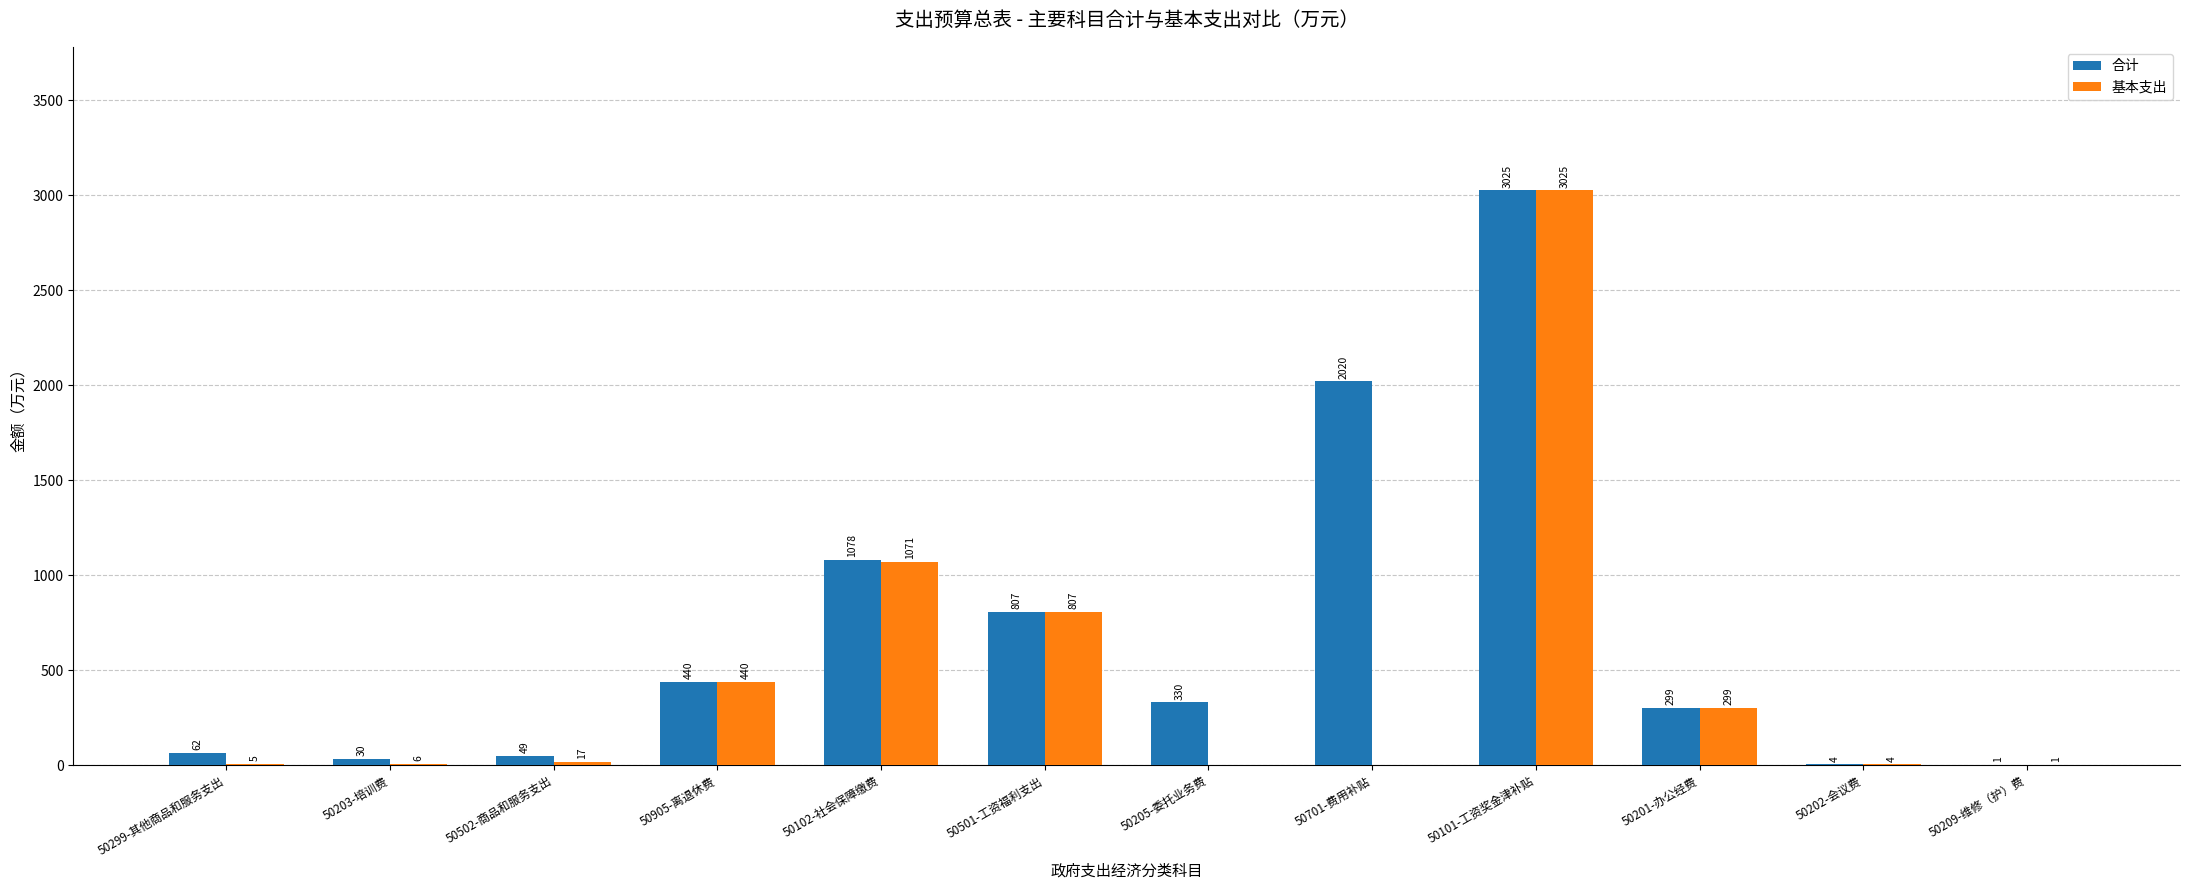

Are the bars grouped side by side (vs. stacked)?

Yes